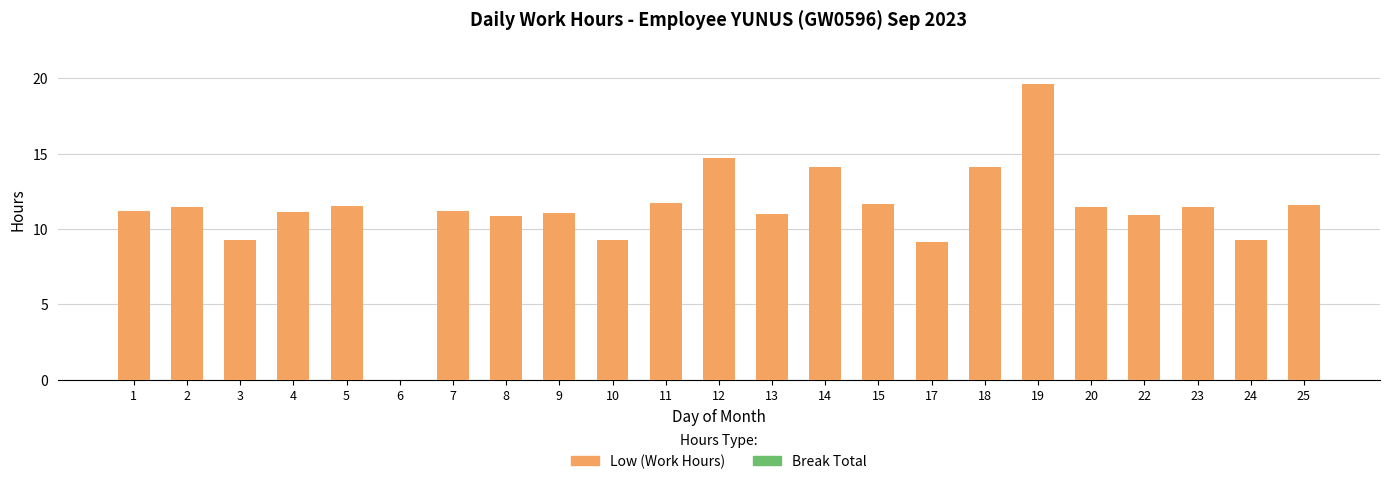

What is the maximum value shown in the chart?

19.6